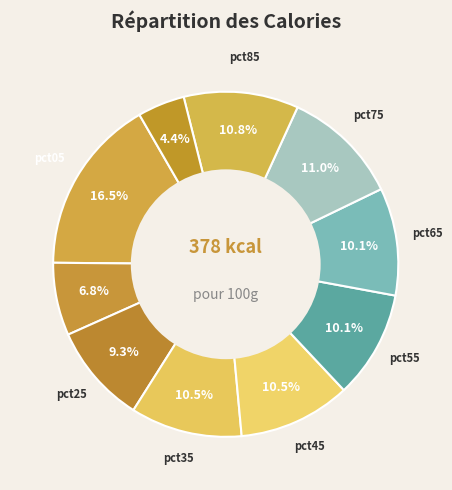

Rank the categories by value from highest to lowest.

pct05, pct75, pct85, pct45, pct35, pct55, pct65, pct25, pct15, pct95